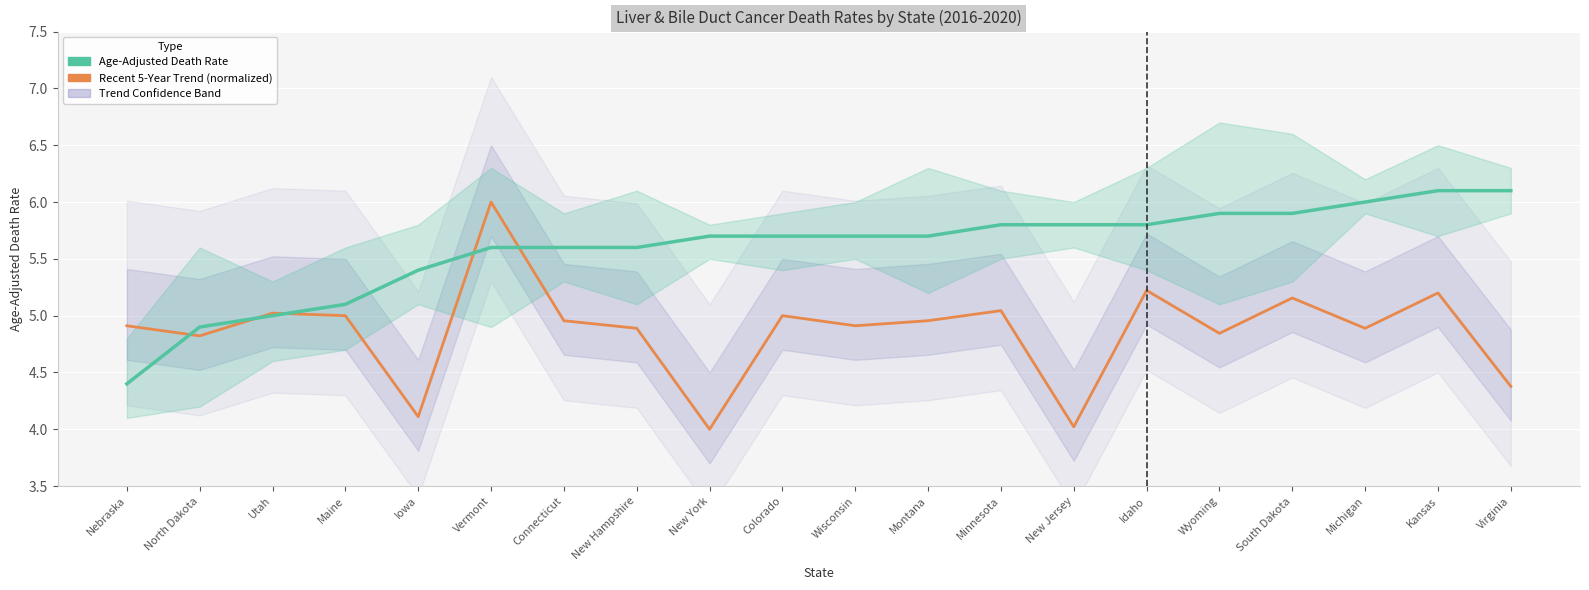

True or false: Age-Adjusted Death Rate and Recent 5-Year Trend (normalized) intersect in this chart.

True